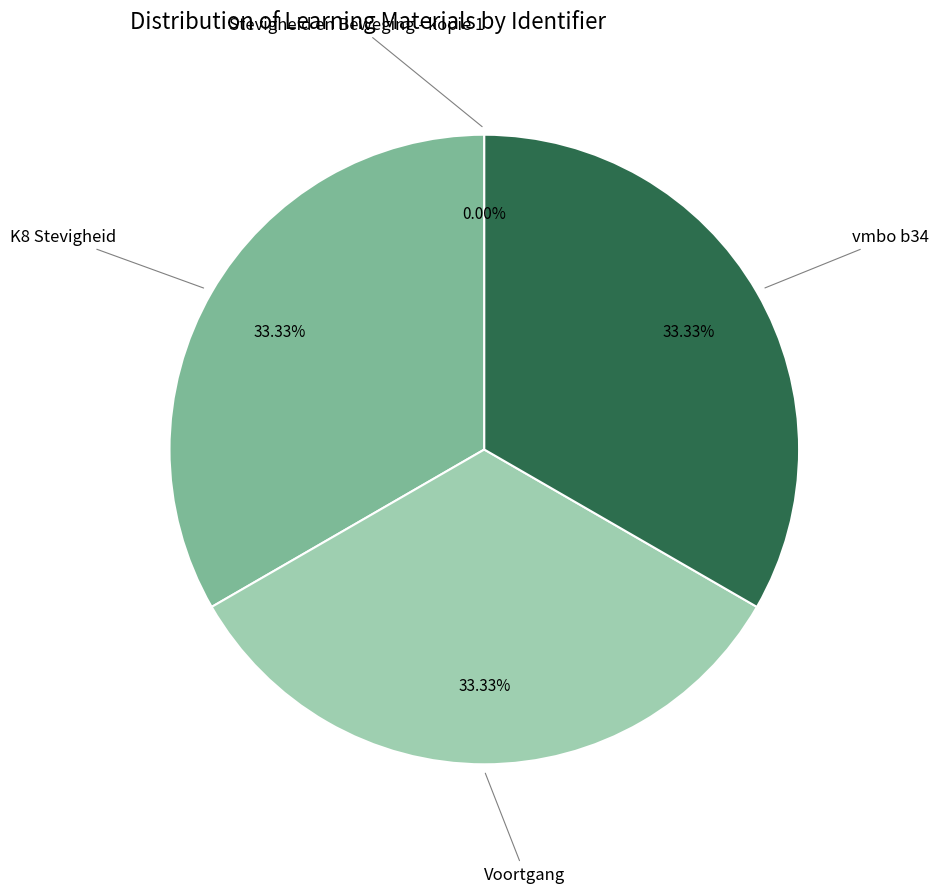

Is there any slice that represents more than half of the pie?

No